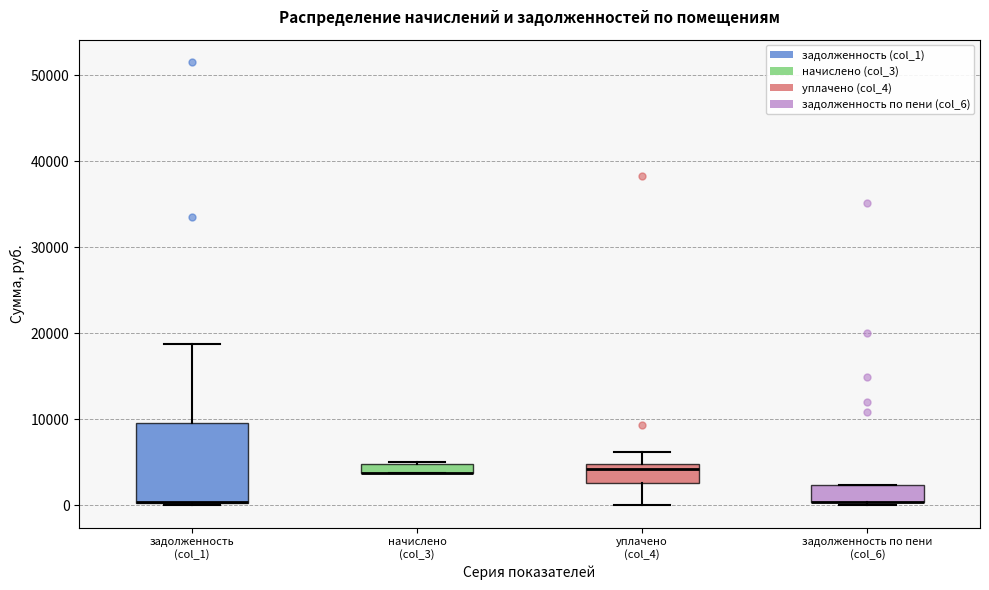

Where is the upper edge of the box for задолженность (col_1) on the y-axis? The values are not printed on the chart, so give them approximately, as read against the axis.

10000